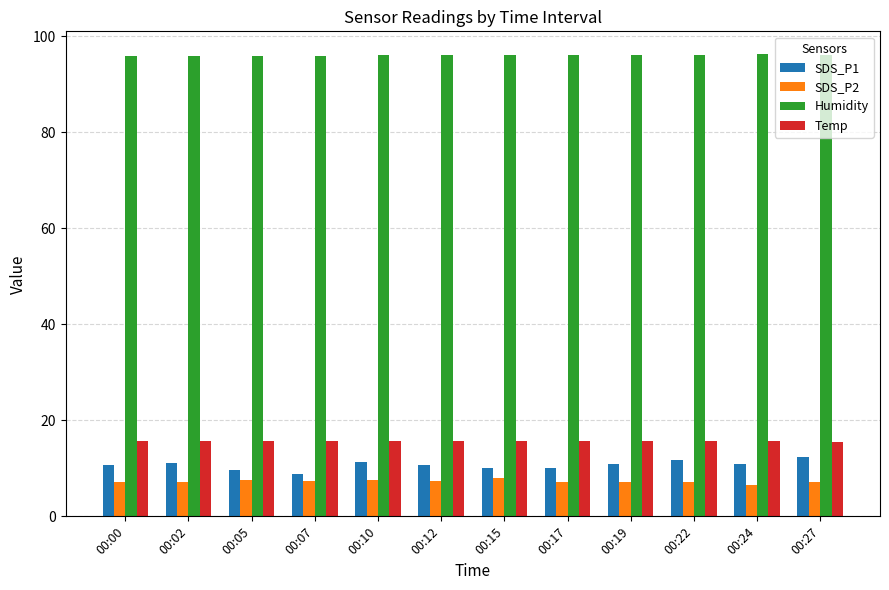

At 00:19, list the series in order from largest to smallest.

Humidity, Temp, SDS_P1, SDS_P2